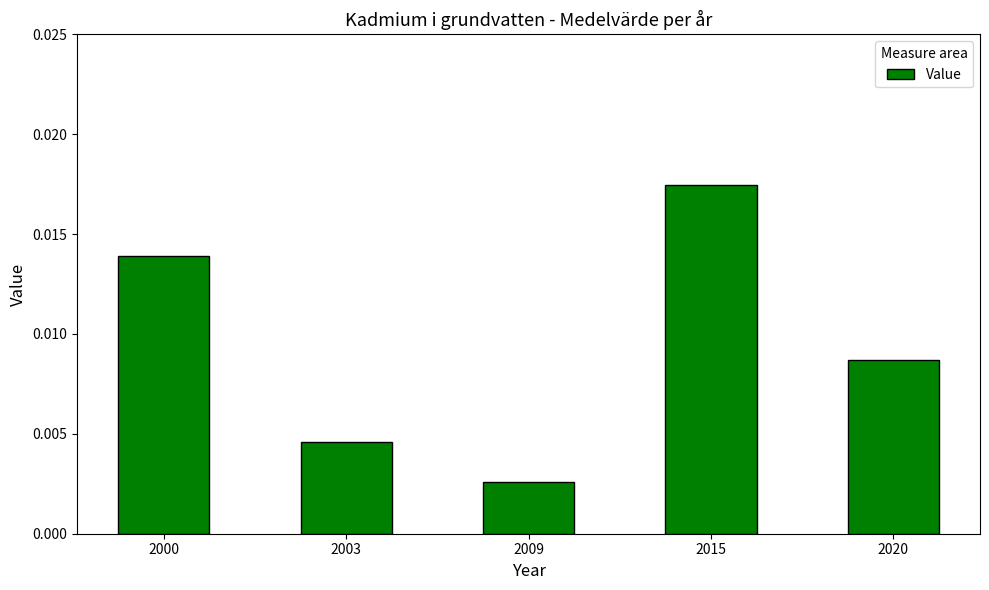

Rank the categories by value from highest to lowest.

2015, 2000, 2020, 2003, 2009